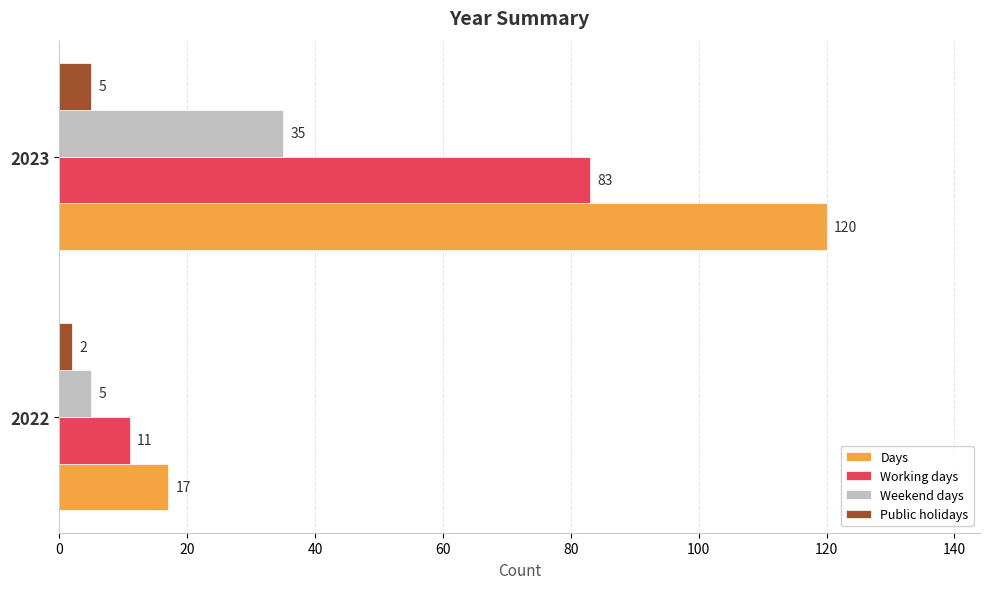

What are all the series names shown in the legend?

Days, Working days, Weekend days, Public holidays